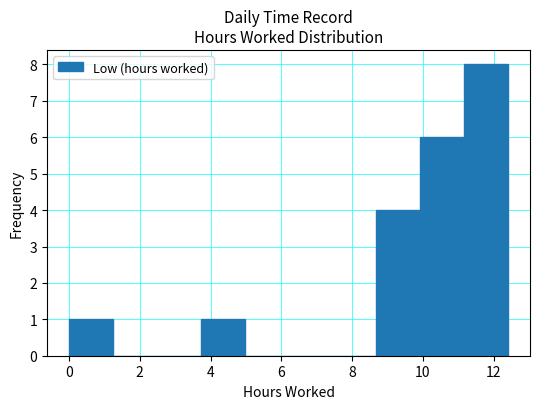

How tall is the bar that spans 0.0 to 1.2 on the x-axis? Neither the bar edges nor the heights are printed on the chart, so give them approximately, as read against the axes.

1